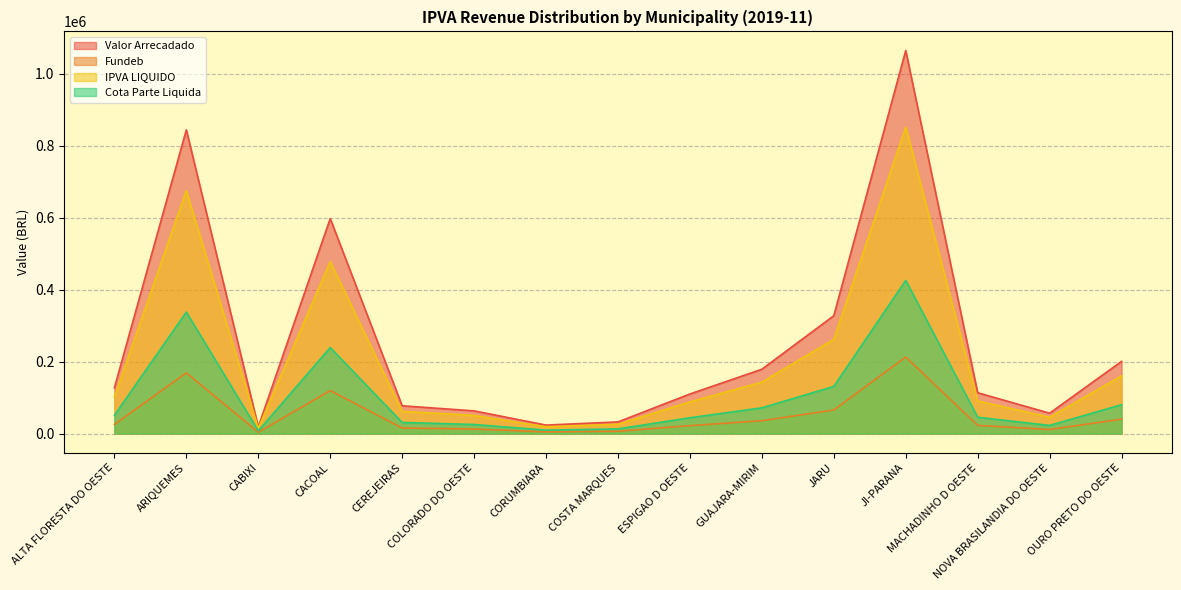

How many values in the Cota Parte Liquida series exceed 45342?

8